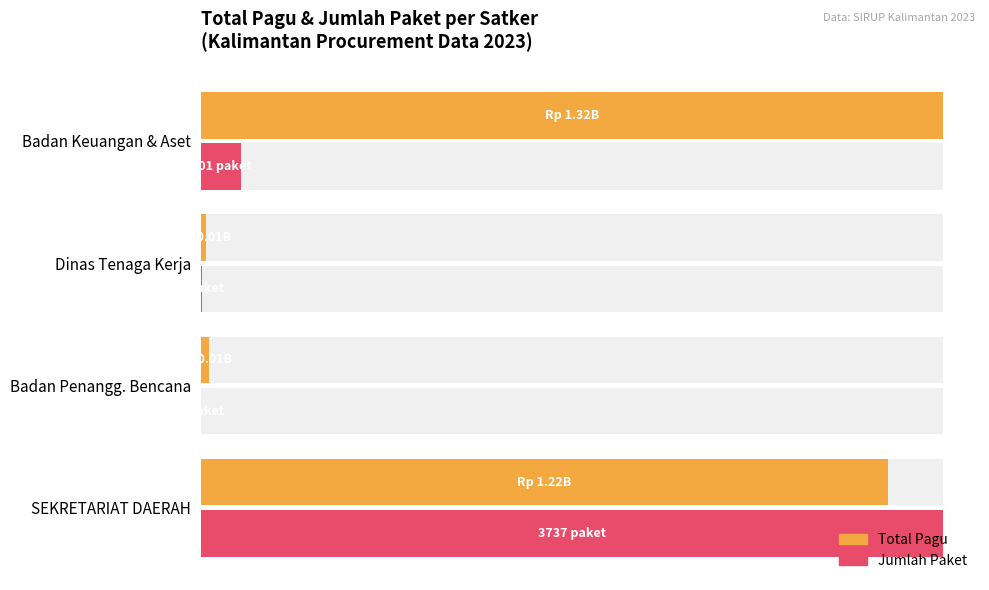

What are all the series names shown in the legend?

Total Pagu, Jumlah Paket